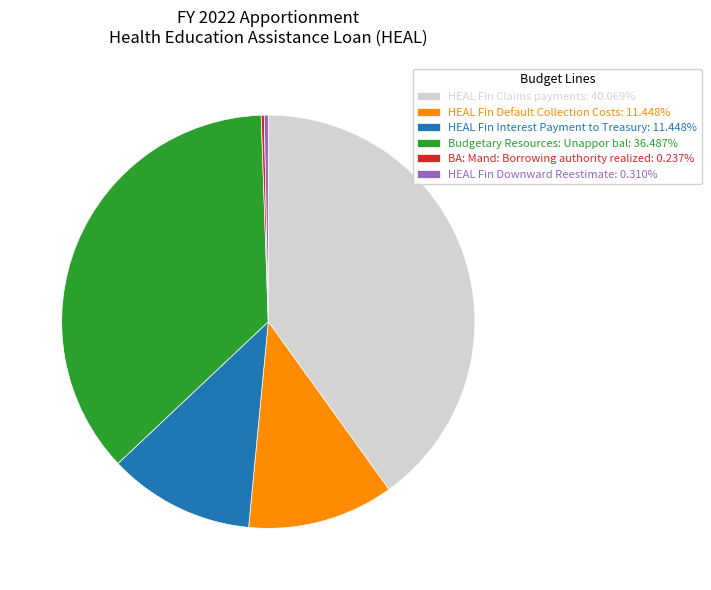

Do HEAL Fin Downward Reestimate: 0.310% and HEAL Fin Interest Payment to Treasury: 11.448% together represent more than half of the pie?

No